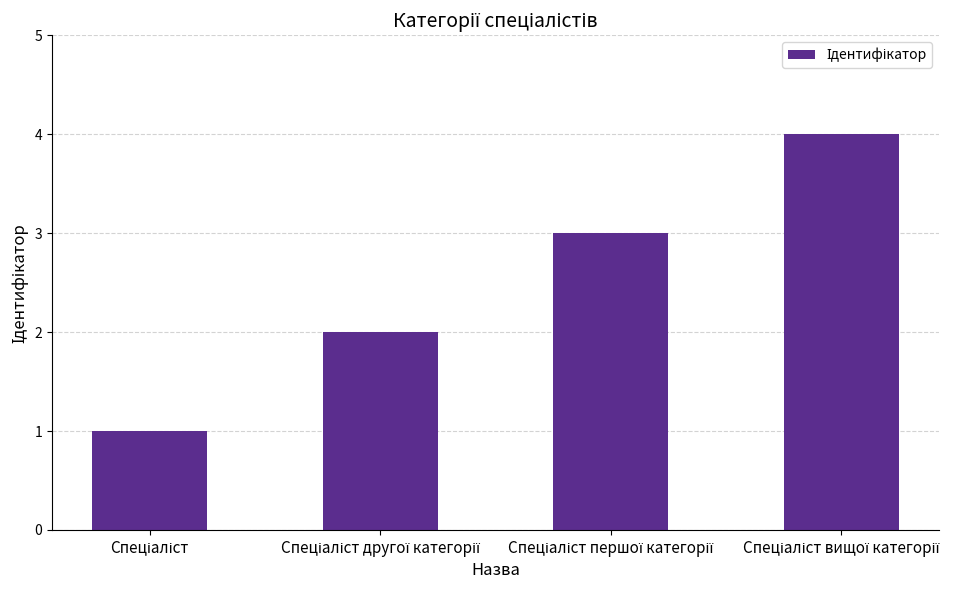

What is the greatest value displayed?

4